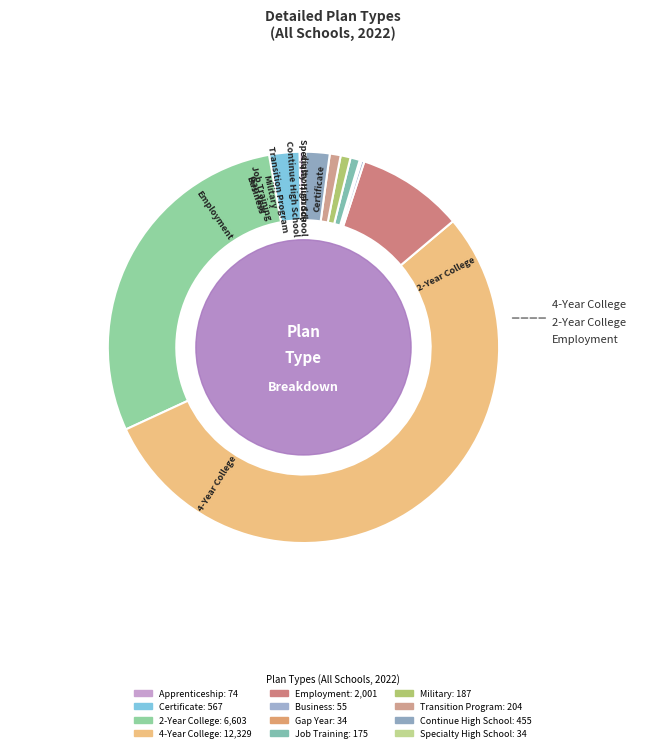

Which category has the biggest portion of the pie?

4-Year College